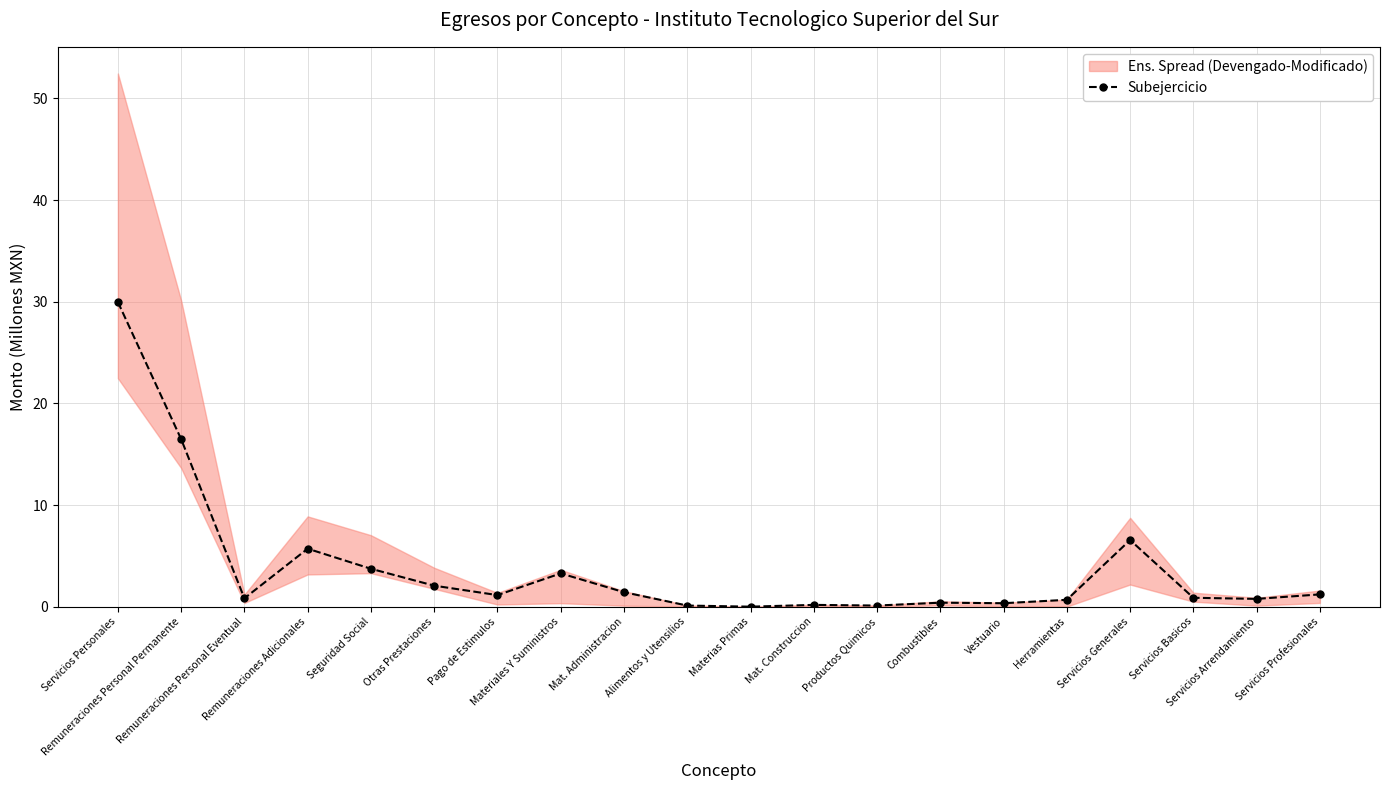

What is the value of the 8th point from the left?

3.3